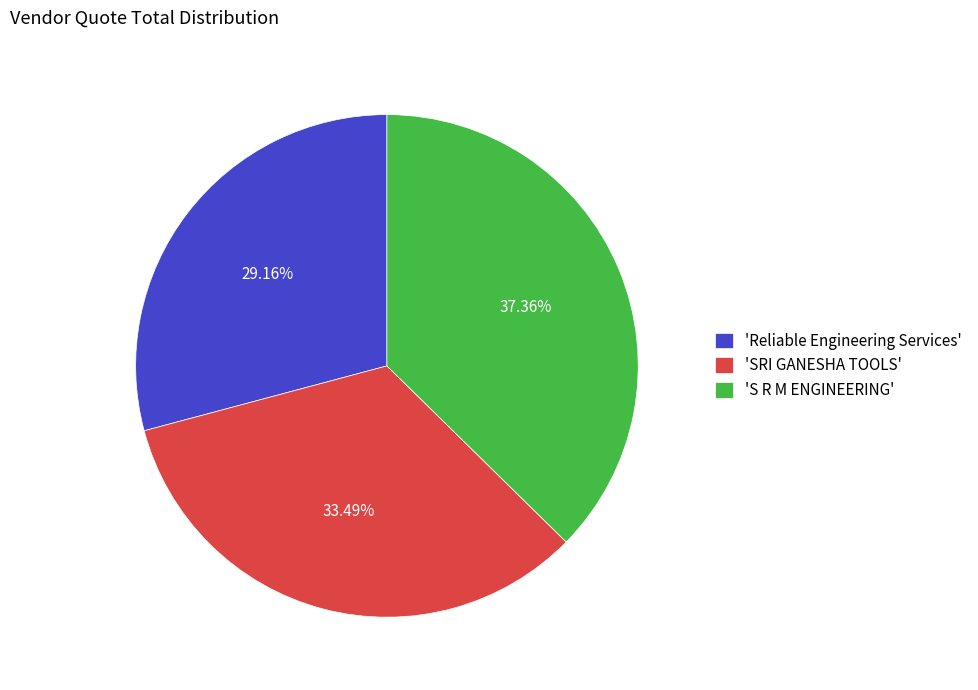

Is there any slice that represents more than half of the pie?

No